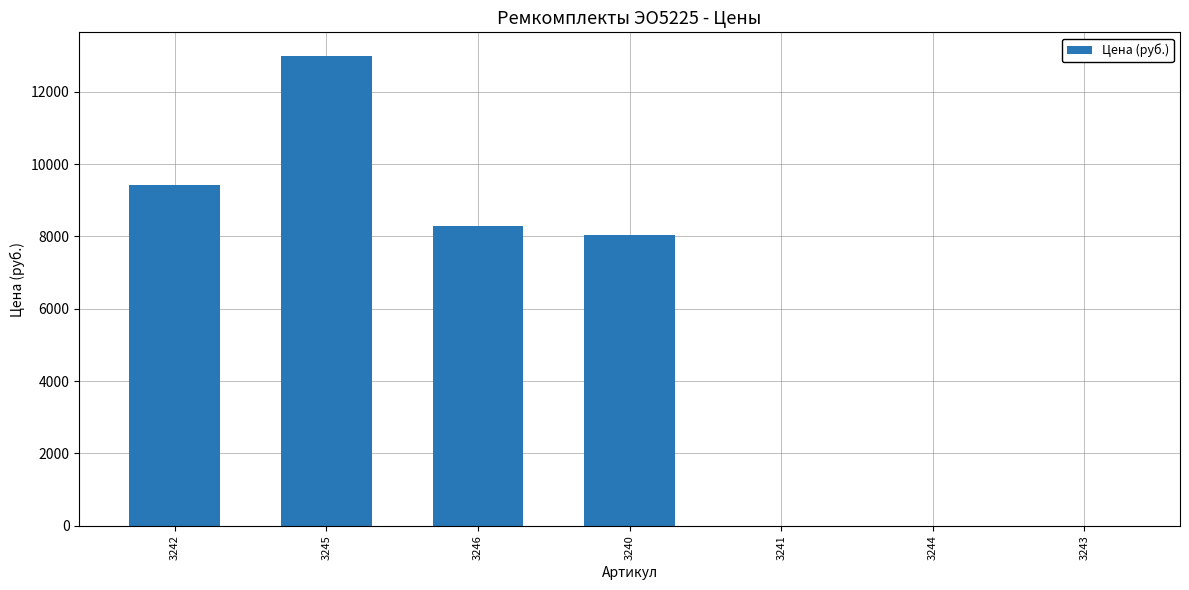

The value at 3246 is 8289.1. True or false?

True